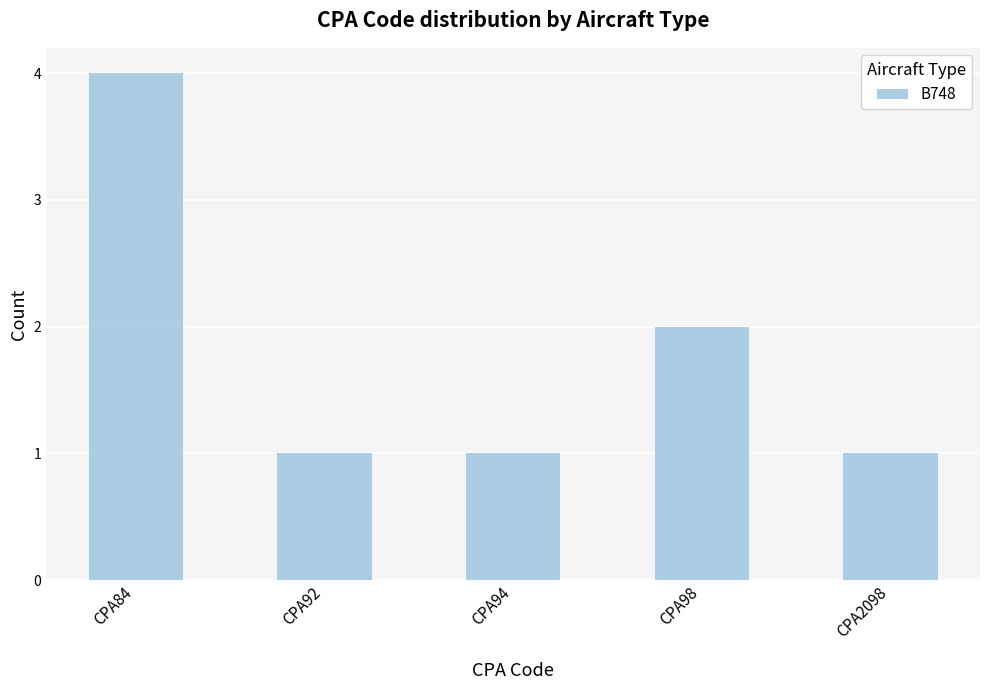

Where is the data nearest to the value 2?

CPA98